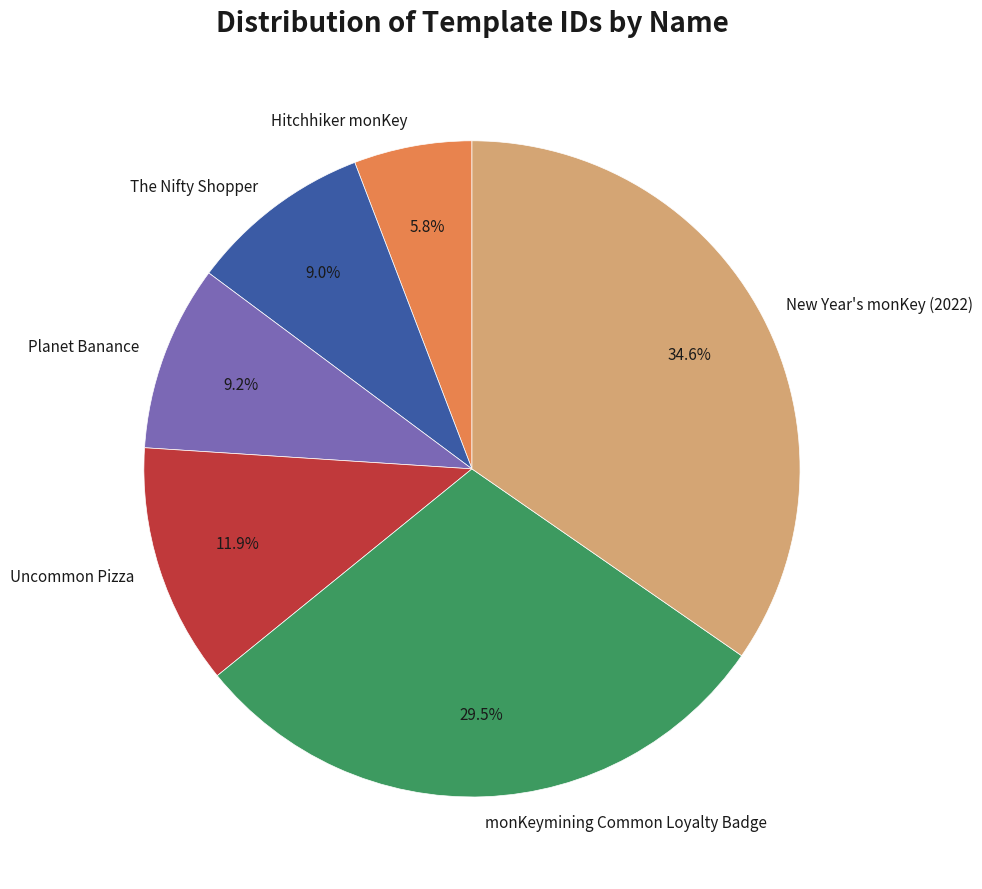

What is the smallest slice in the pie chart?

Hitchhiker monKey